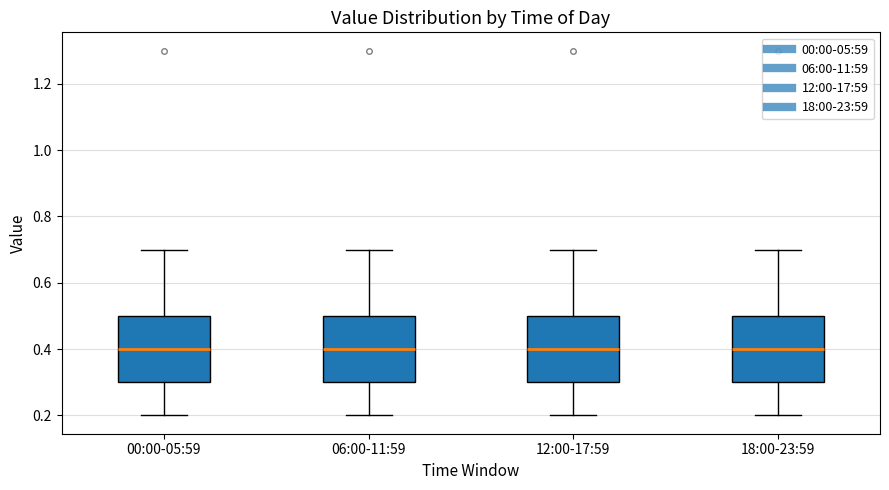

Reading left to right, read every box against the y-axis: the position of its median line, the range the box covers, and the ends of its whiskers. The values are not printed on the chart, so give them approximately, as read against the axis.

00:00-05:59: median 0.4, box 0.3 to 0.5, whiskers 0.2 to 0.7
06:00-11:59: median 0.4, box 0.3 to 0.5, whiskers 0.2 to 0.7
12:00-17:59: median 0.4, box 0.3 to 0.5, whiskers 0.2 to 0.7
18:00-23:59: median 0.4, box 0.3 to 0.5, whiskers 0.2 to 0.7